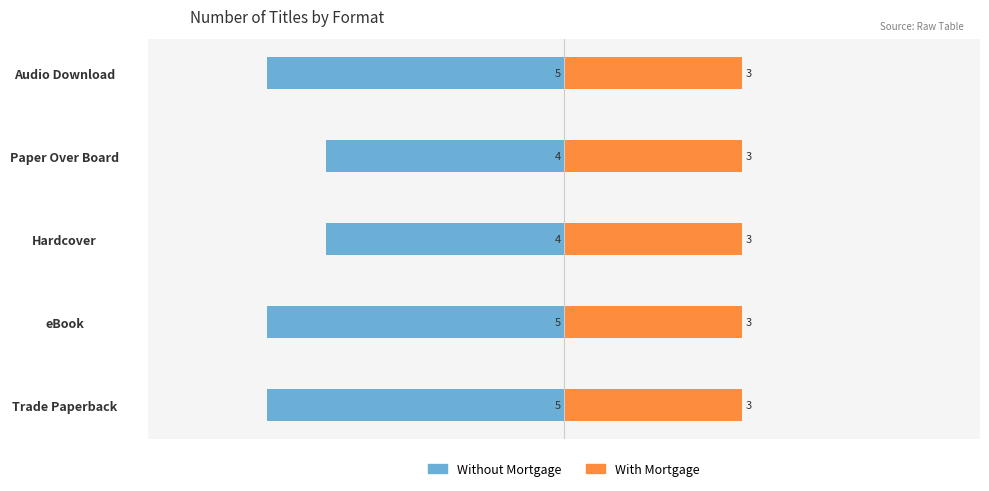

What are all the series names shown in the legend?

Without Mortgage, With Mortgage